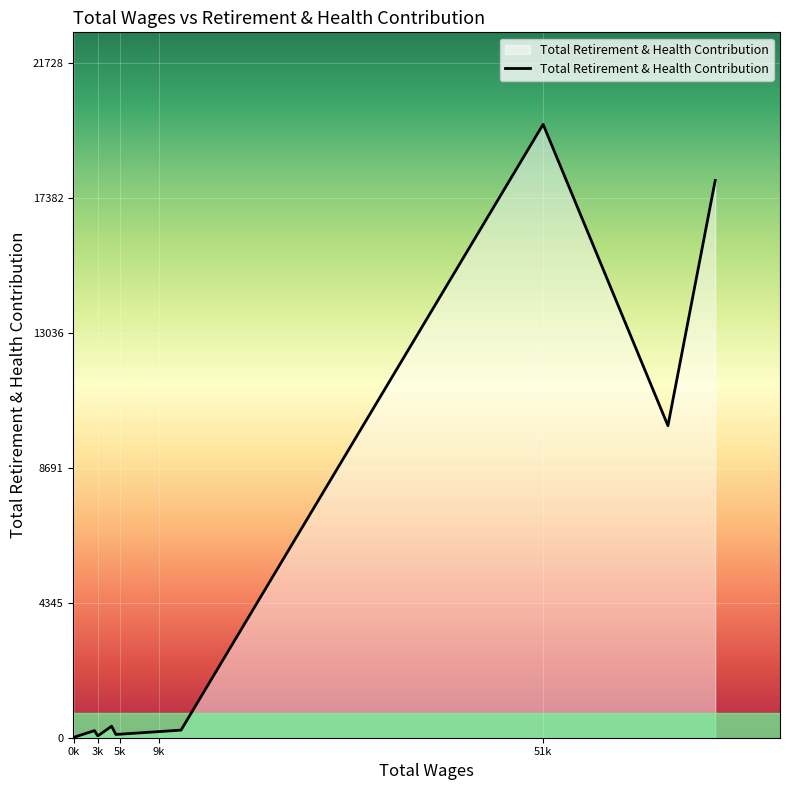

What is the difference between the maximum and minimum values?

19739